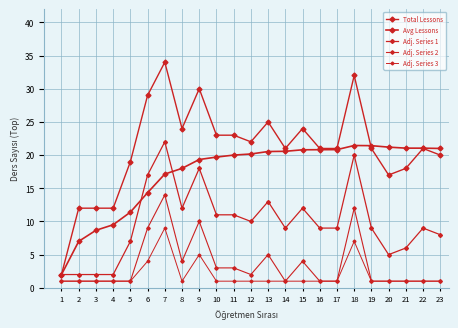

How many data points does each series have?

23